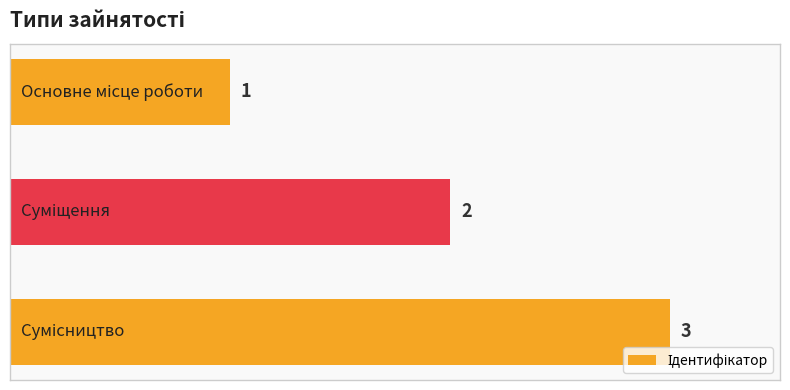

What is the value of the 1st bar from the top?

1